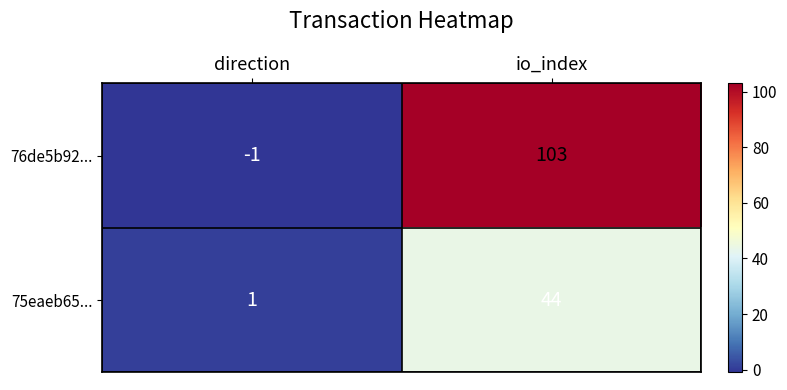

How many categories are shown in the chart?

2